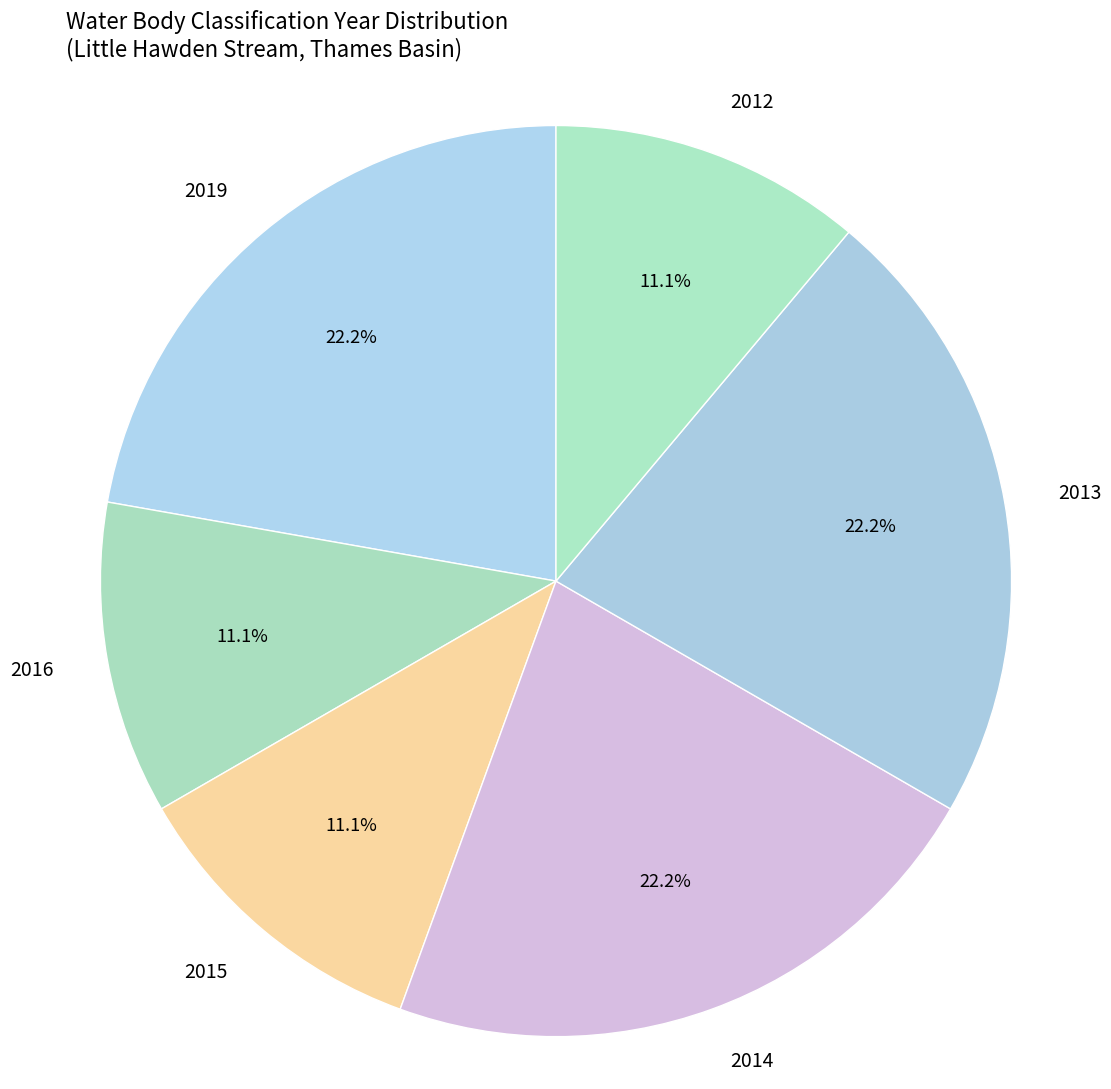

How much of the chart is everything except 2019?

77.8%